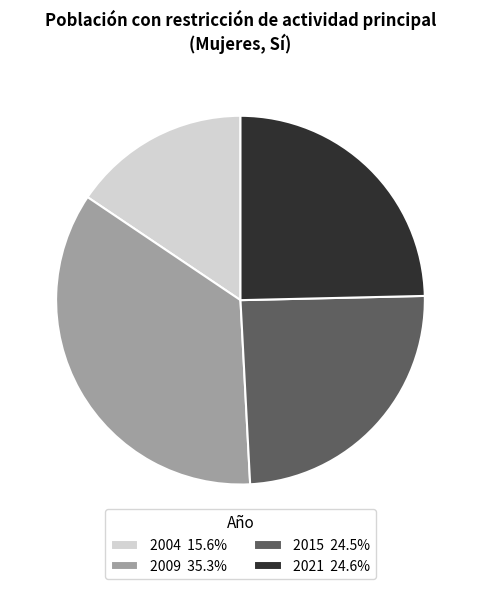

Combined, do 2004 15.6% and 2021 24.6% account for over 50%?

No